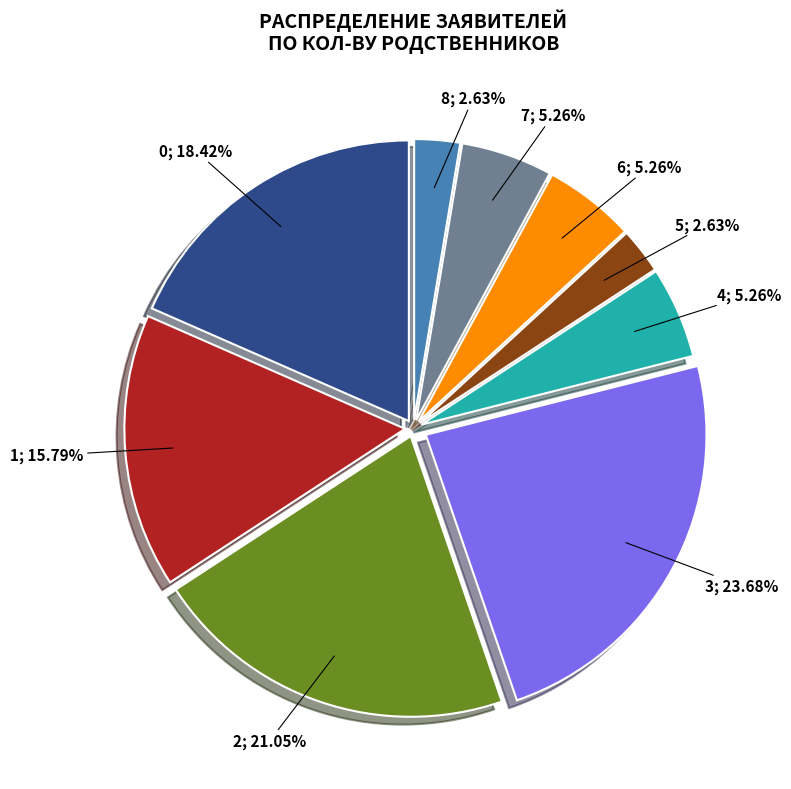

Is there a majority slice in this chart?

No